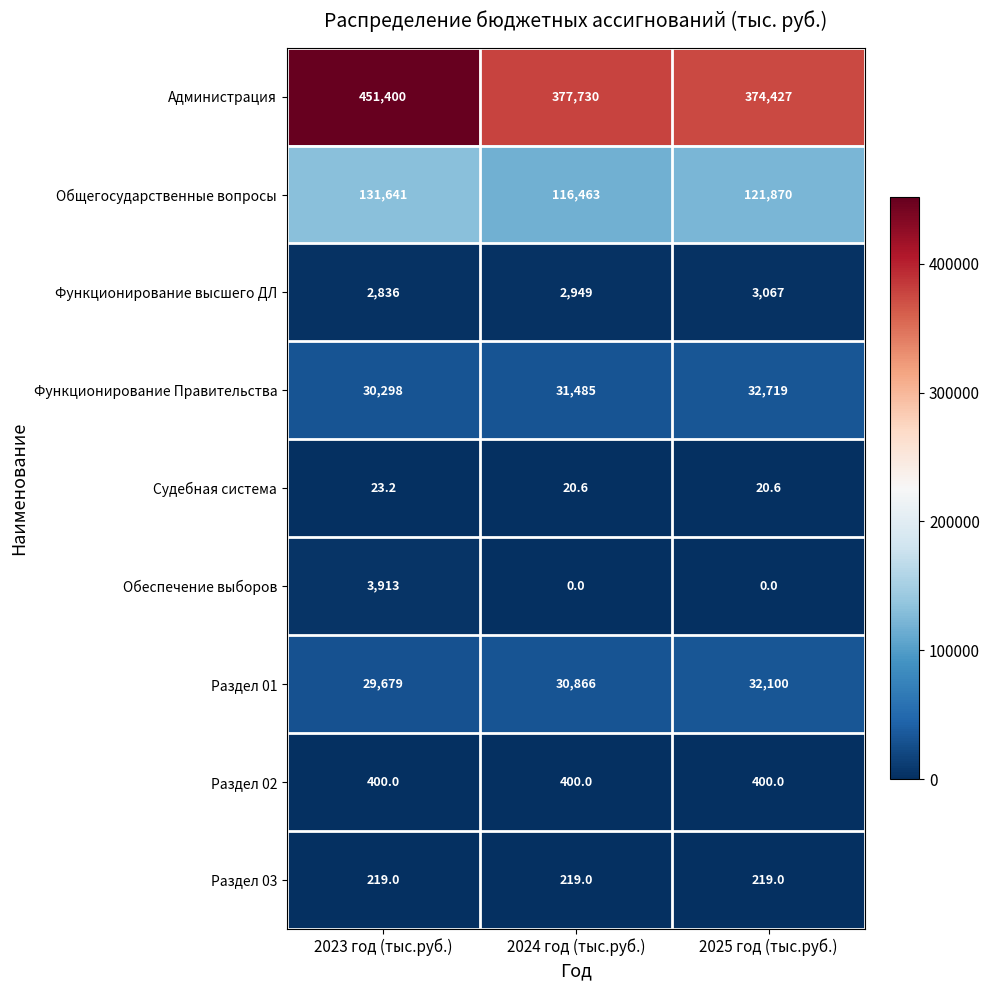

Is it true that Функционирование высшего ДЛ equals 2836.0 at 2023 год (тыс.руб.)?

True